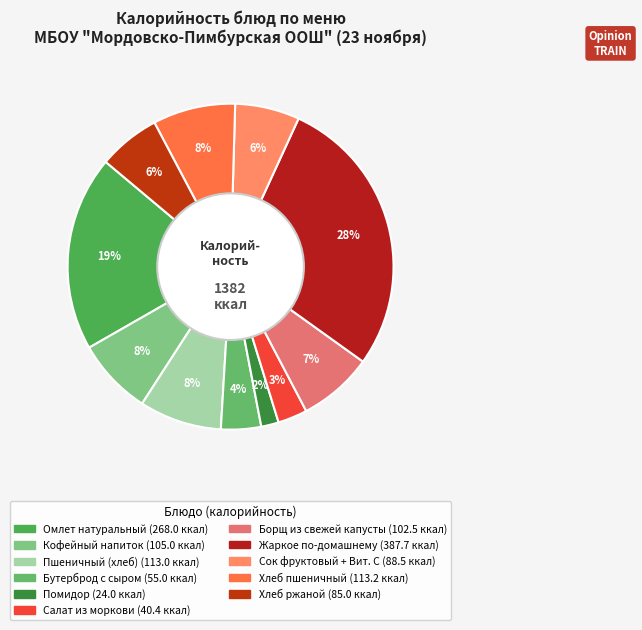

How many slices are in this pie chart?

11